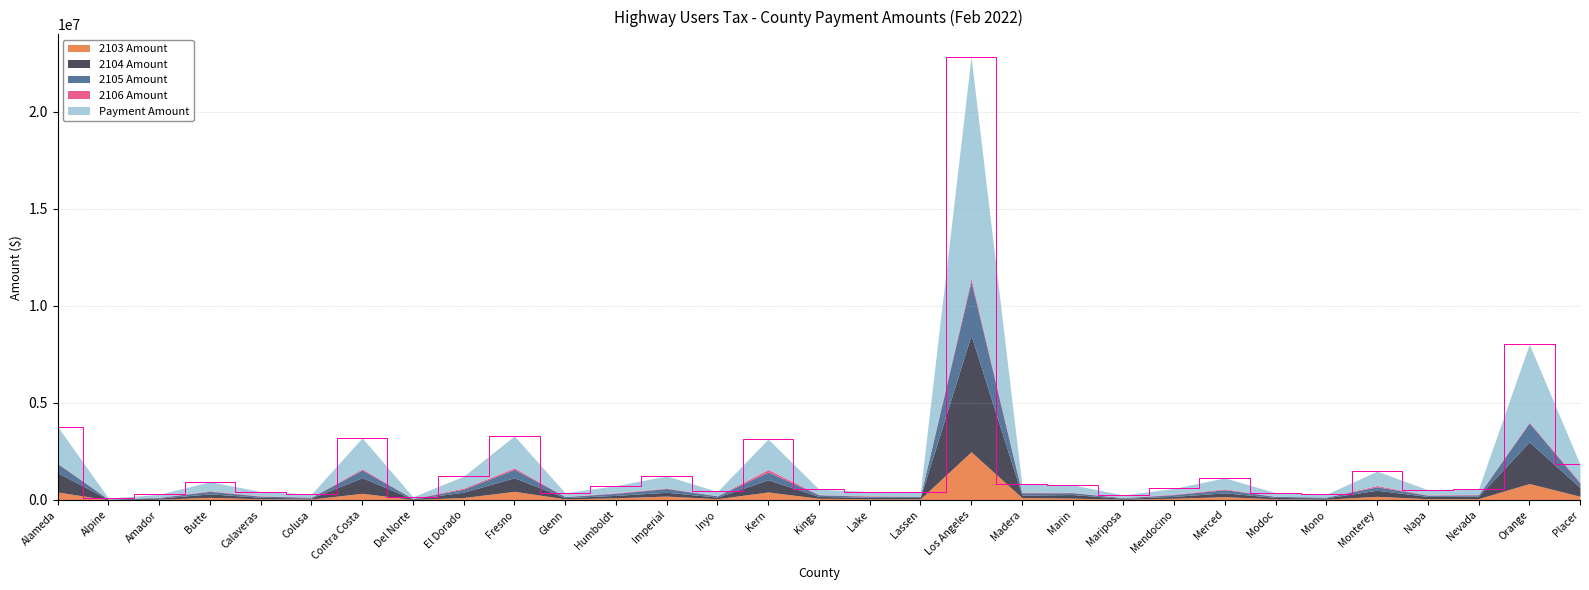

Does the chart display data point markers on the line(s)?

No